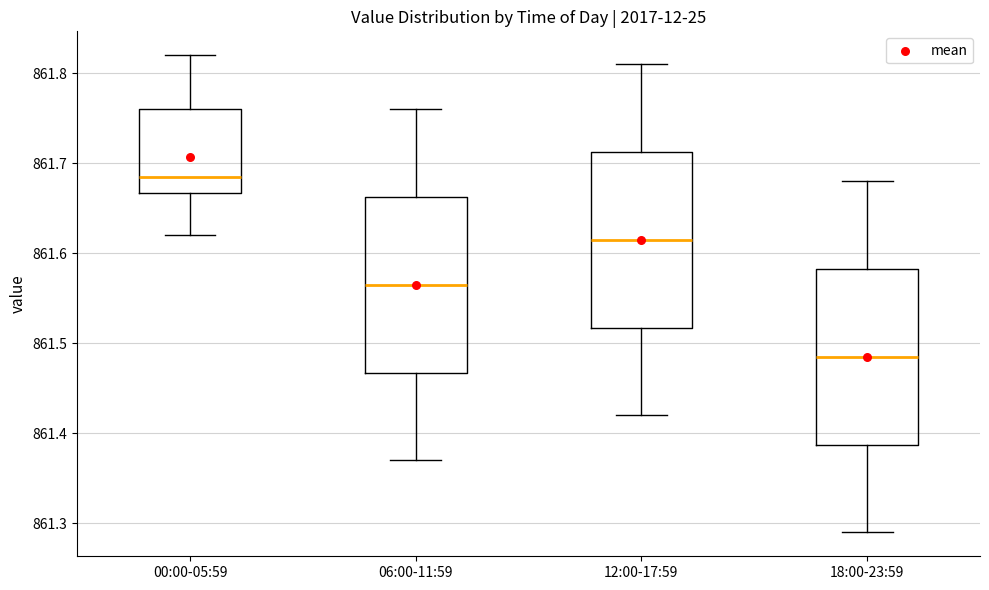

Which box's median line is the highest?

00:00-05:59